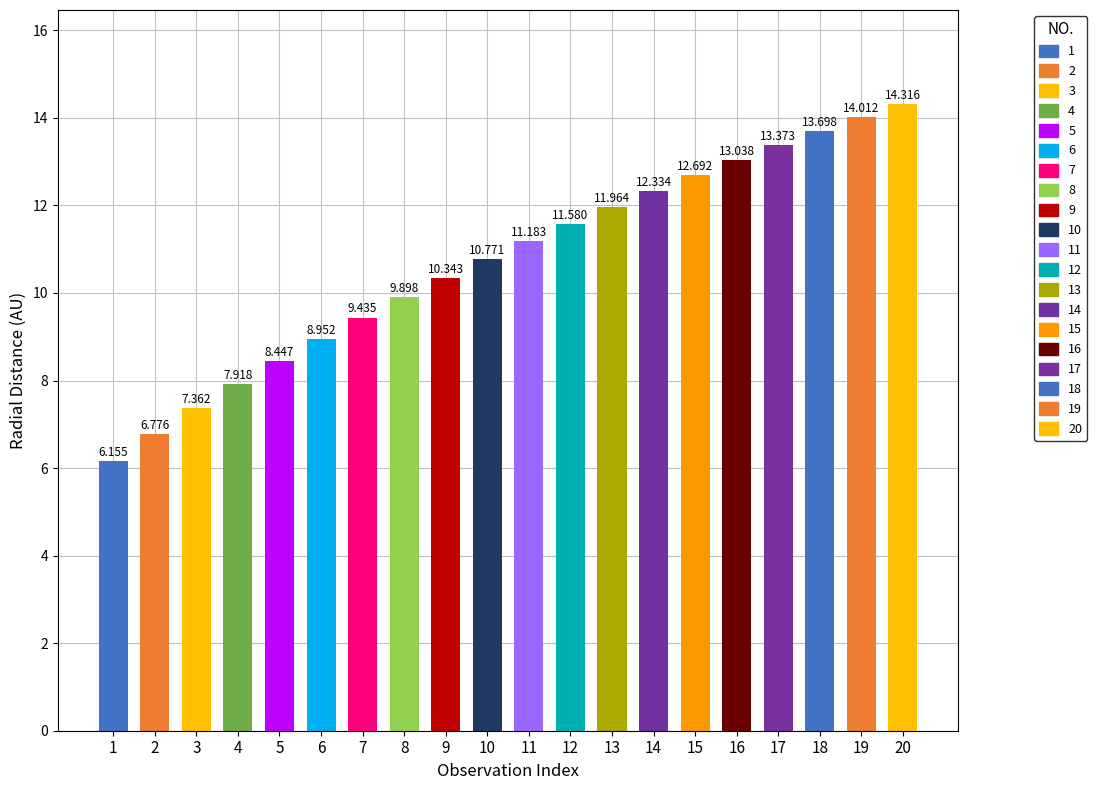

Between 10 and 7, which is larger?

10